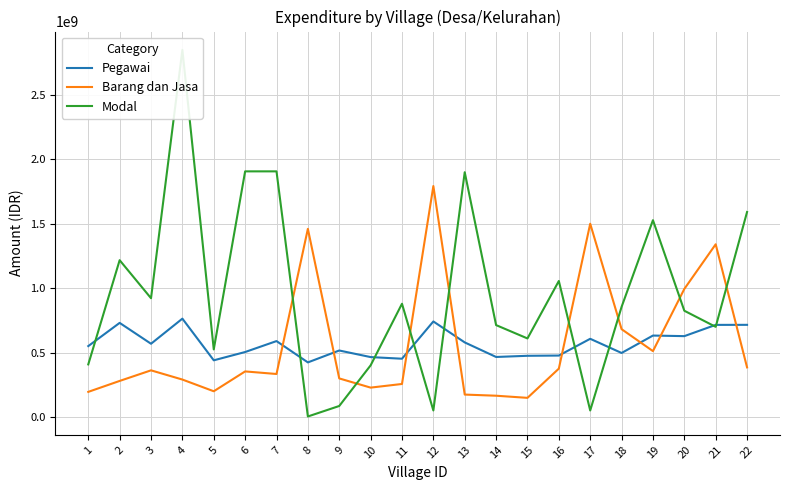

After their last crossing, which series has the higher values: Pegawai or Barang dan Jasa?

Pegawai